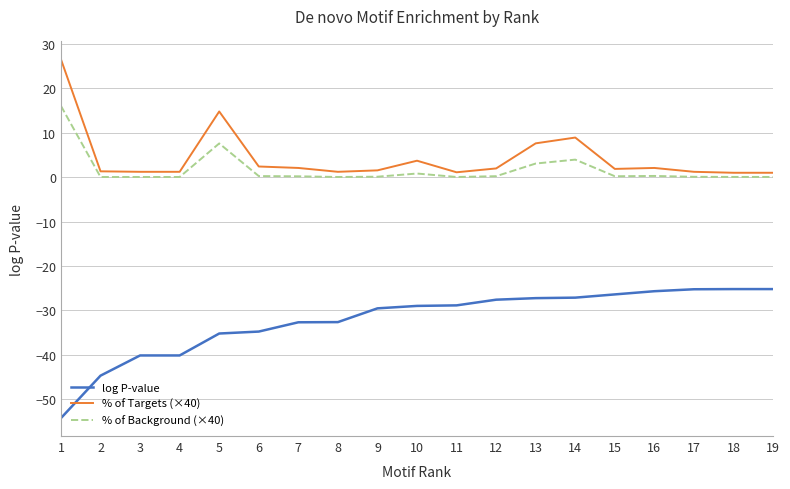

Read the log P-value value at 17.

-25.3